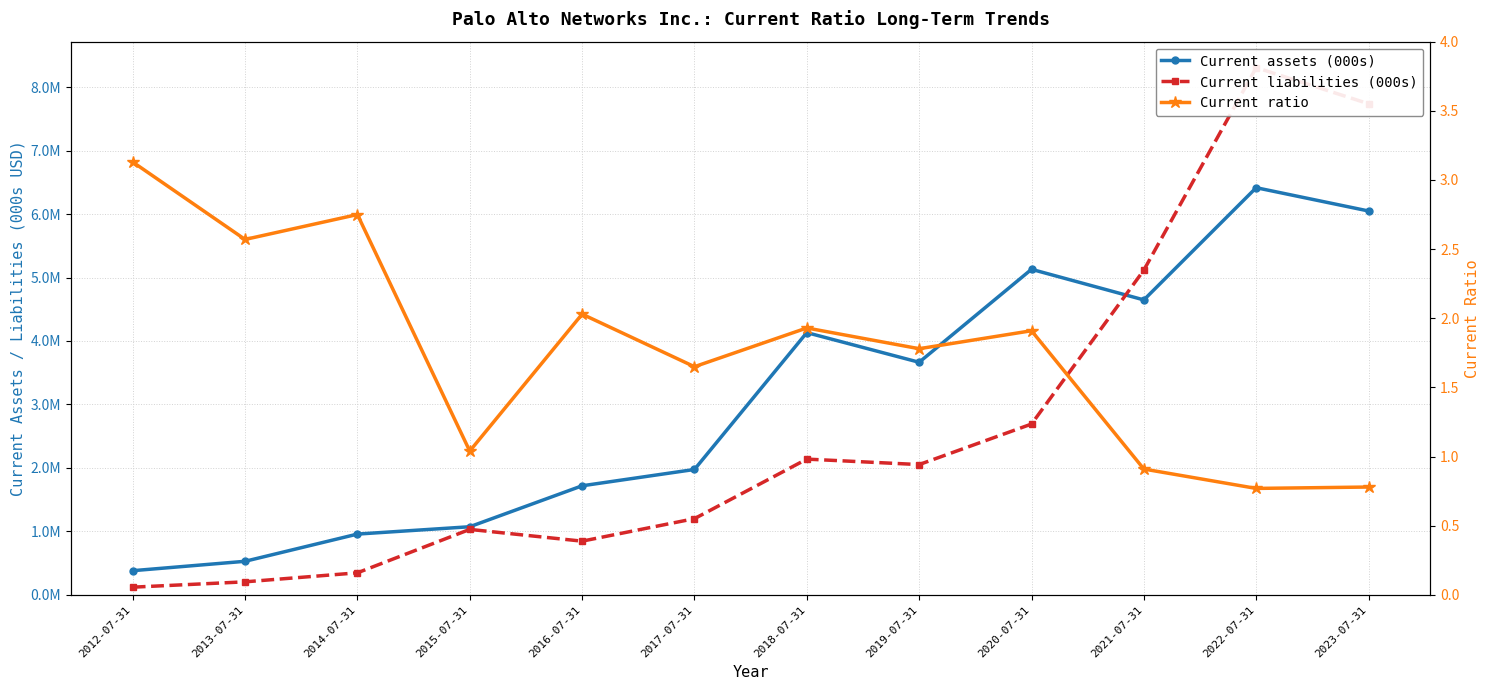

Reading left to right, extract all data points from this chart.

Current assets (000s): 2012-07-31=381657.0	2013-07-31=529699.0	2014-07-31=958326.0	2015-07-31=1074030.0	2016-07-31=1719100.0	2017-07-31=1976300.0	2018-07-31=4132000.0	2019-07-31=3664800.0	2020-07-31=5129200.0	2021-07-31=4647300.0	2022-07-31=6414900.0	2023-07-31=6048000.0
Current liabilities (000s): 2012-07-31=122006.0	2013-07-31=206102.0	2014-07-31=348171.0	2015-07-31=1032227.0	2016-07-31=846800.0	2017-07-31=1201300.0	2018-07-31=2139400.0	2019-07-31=2053300.0	2020-07-31=2691700.0	2021-07-31=5116700.0	2022-07-31=8306300.0	2023-07-31=7737500.0
Current ratio: 2012-07-31=3.1	2013-07-31=2.6	2014-07-31=2.8	2015-07-31=1.0	2016-07-31=2.0	2017-07-31=1.6	2018-07-31=1.9	2019-07-31=1.8	2020-07-31=1.9	2021-07-31=0.9	2022-07-31=0.8	2023-07-31=0.8